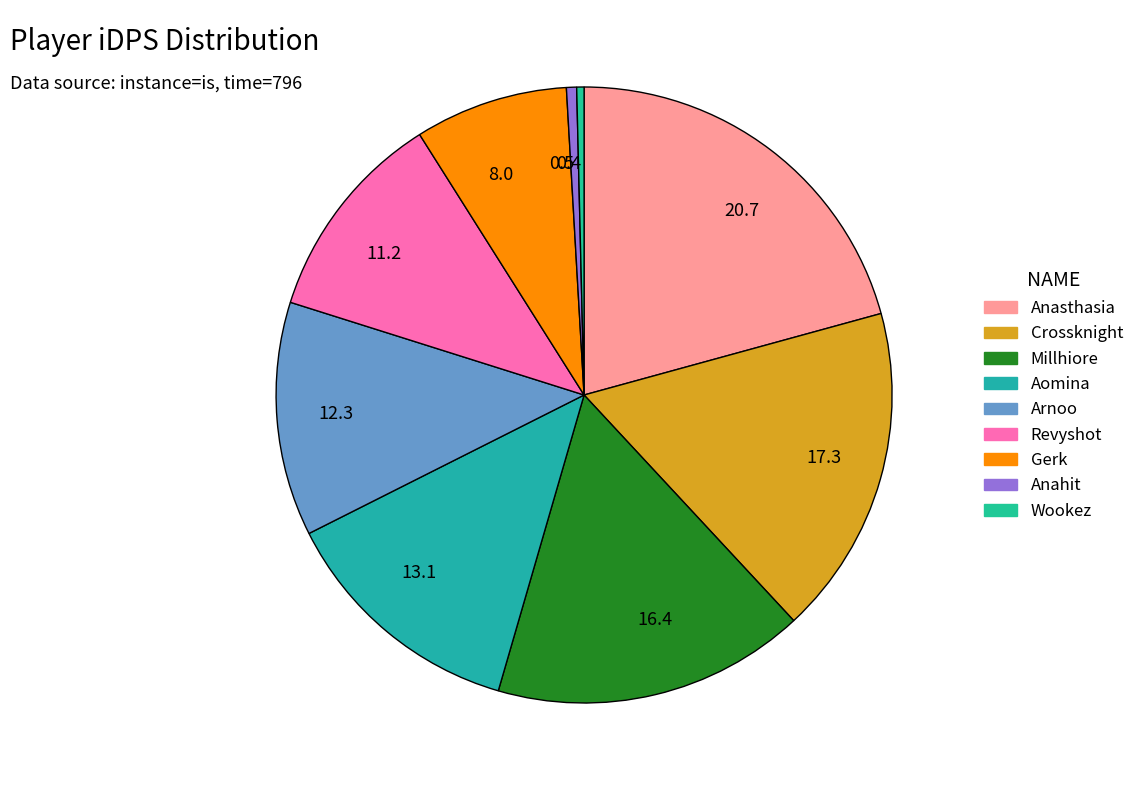

Is the sum of 16.4 and 20.7 greater than half?

No